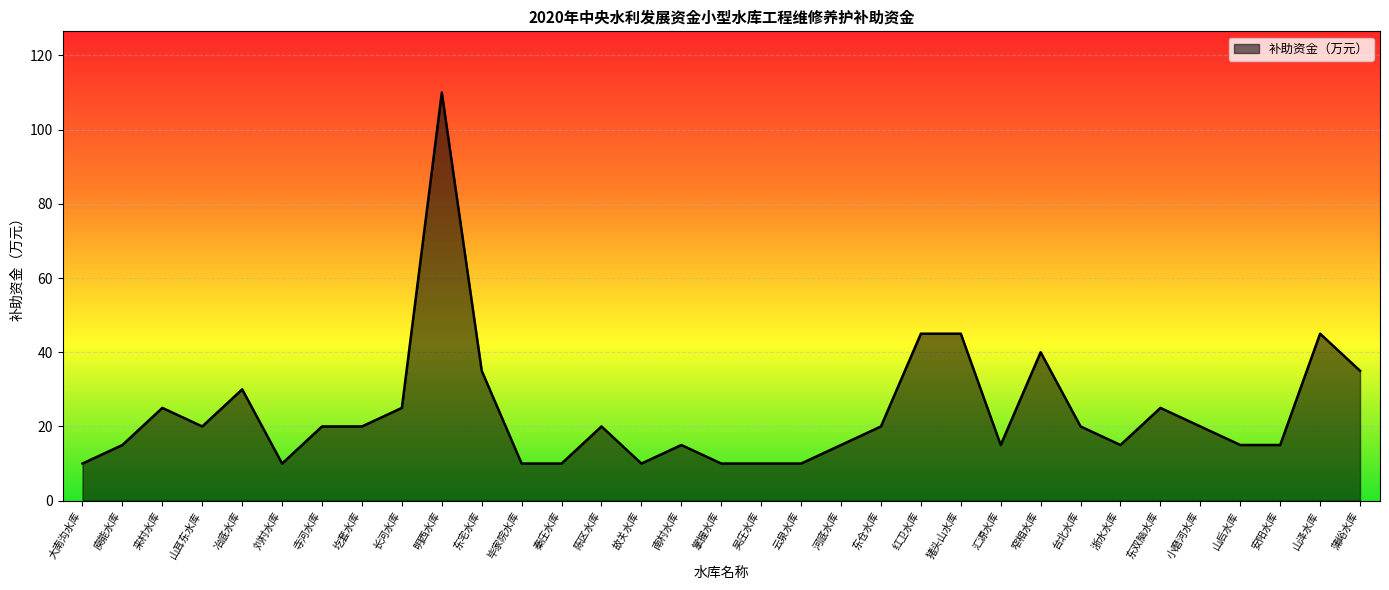

The value at 山耳东水库 is 20. True or false?

True